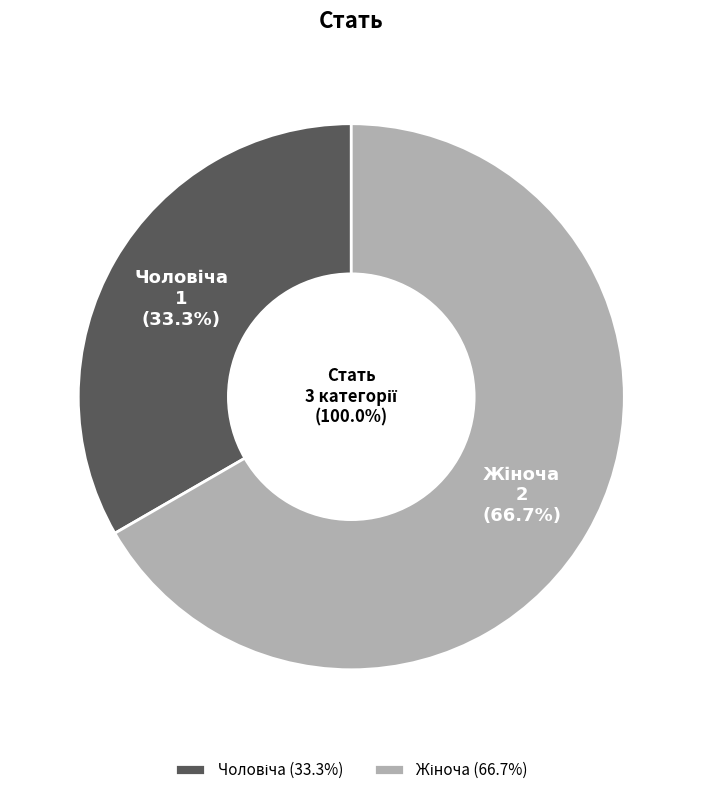

To the nearest percent, what portion does Чоловіча represent?

33%